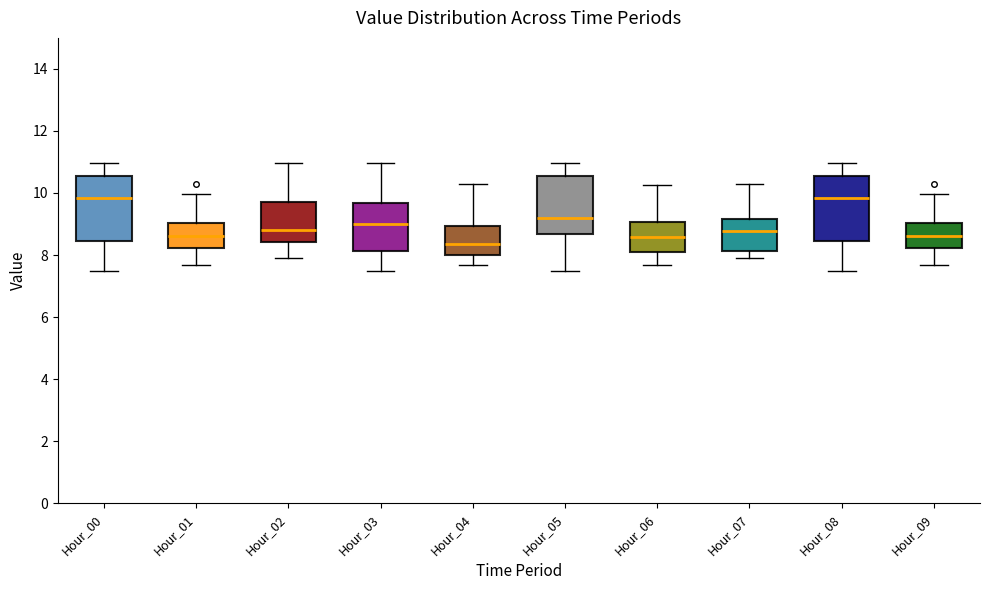

Where does the lower whisker of the box for Hour_05 end on the y-axis? The values are not printed on the chart, so give them approximately, as read against the axis.

7.6